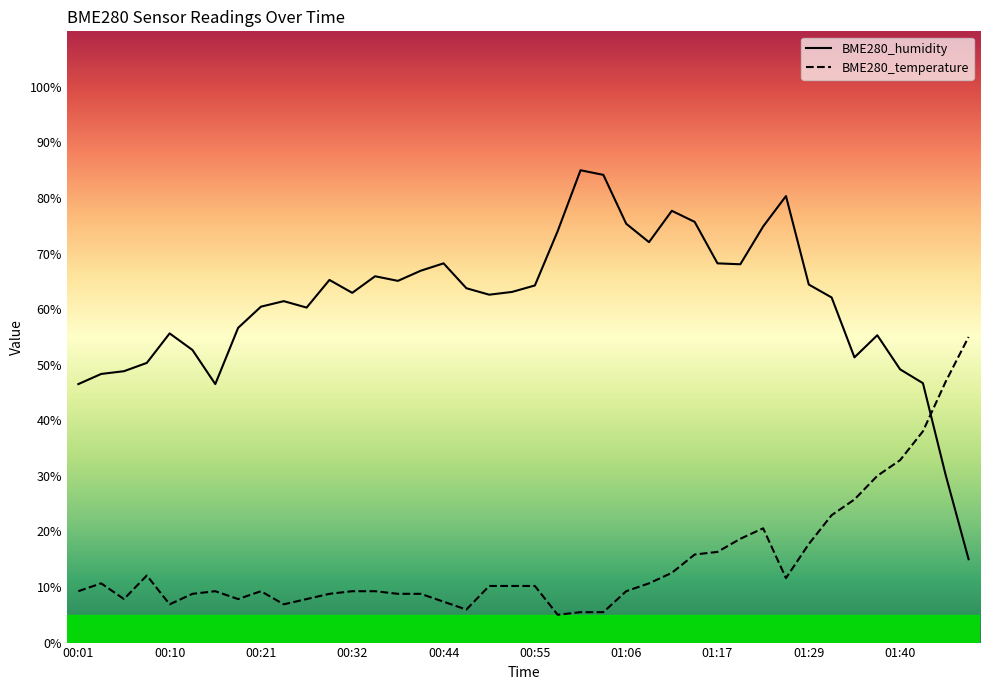

How many lines are shown in the chart?

2